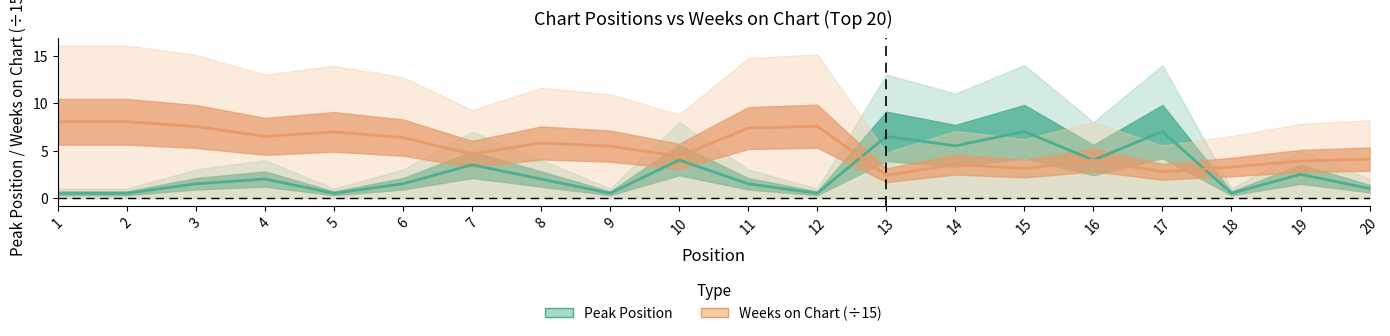

Which series has the widest spread of values?

Peak Position